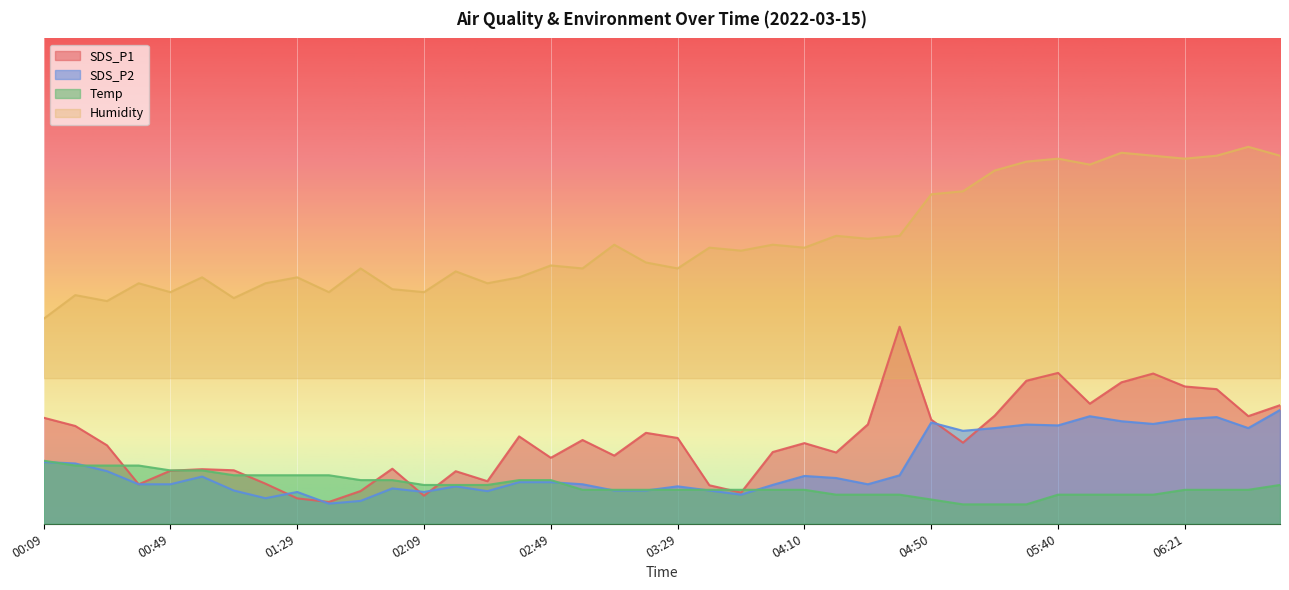

True or false: SDS_P2 has more than 1 points higher than both neighbors.

True